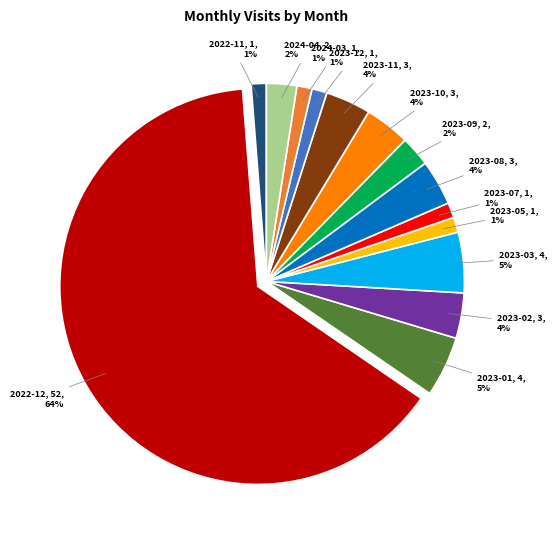

Does any single category account for the majority?

Yes